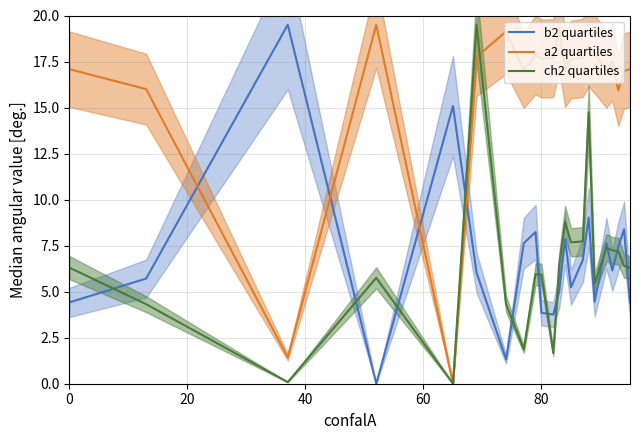

How many lines are shown in the chart?

3